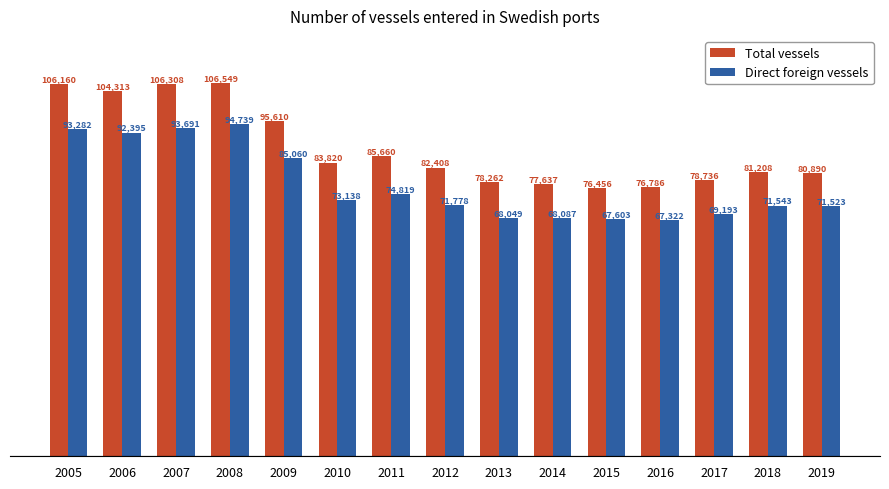

Which series changed the most between 2005 and 2015?

Total vessels